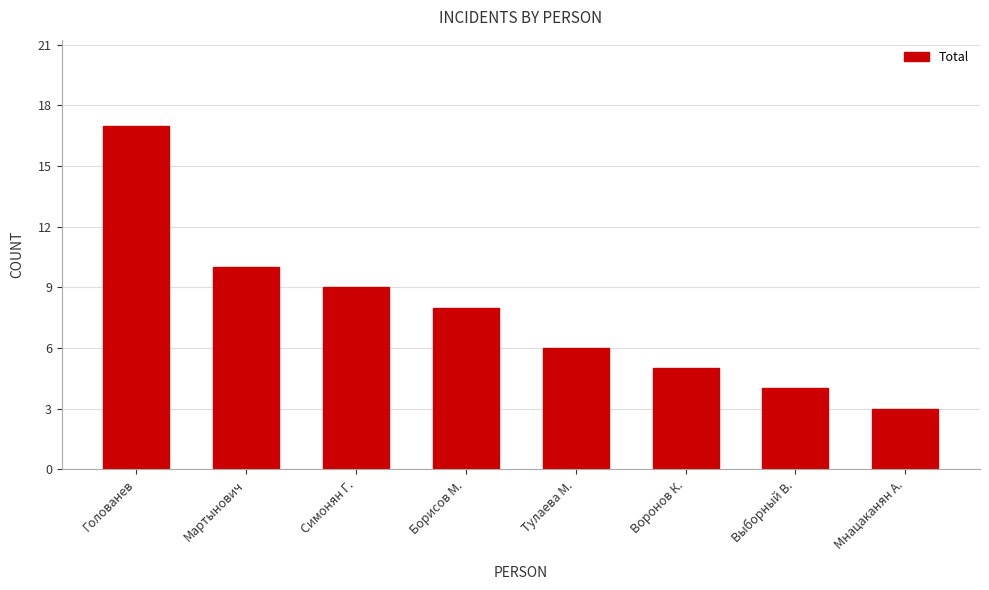

What is the average value?

8